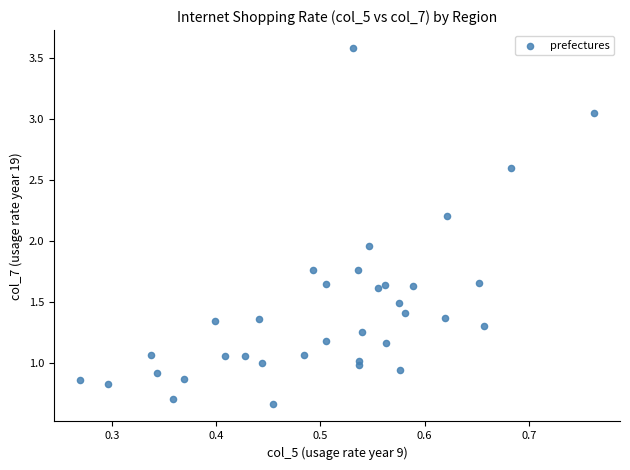

What is the range of X values (max minus min)?

0.5